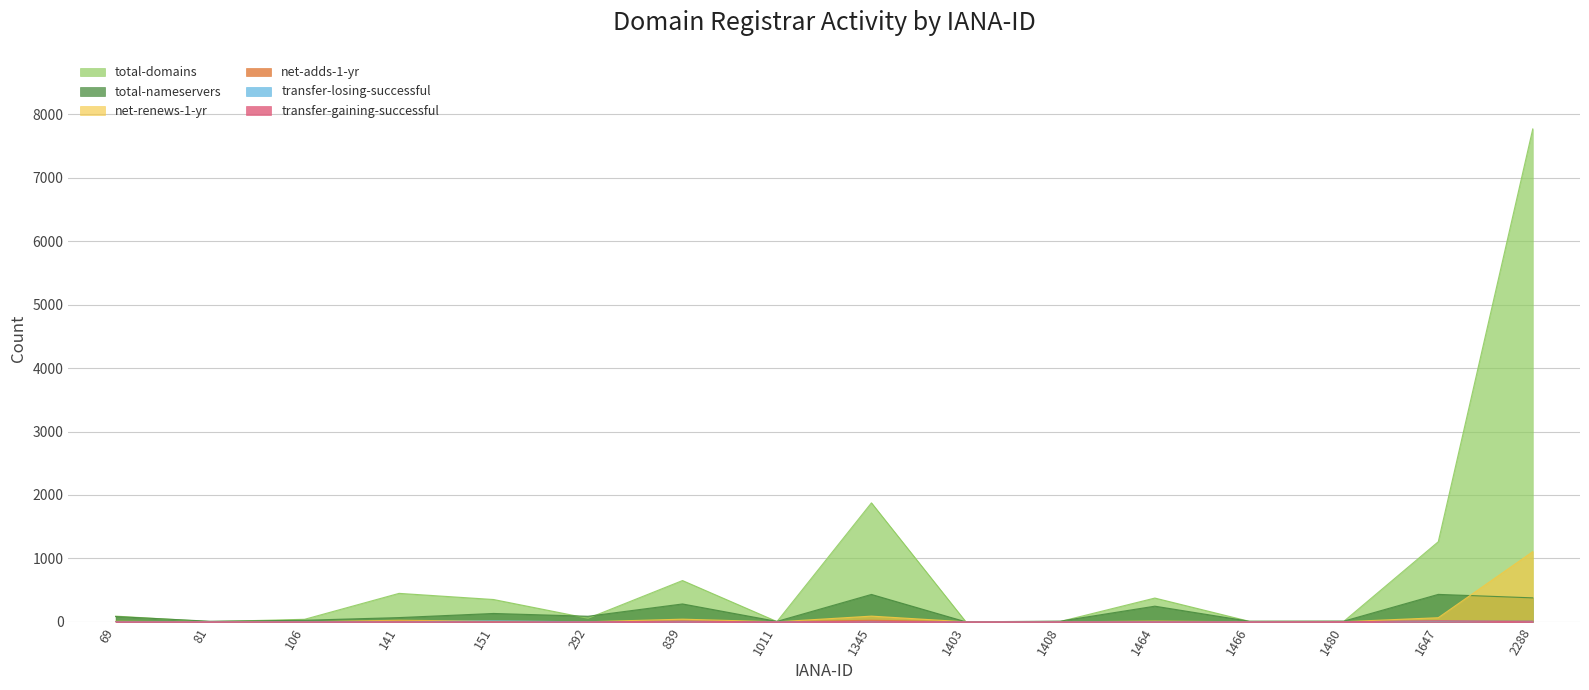

Reading left to right, what are all the values shown in this chart?

total-domains: 90	3	40	449	352	56	651	4	1876	0	6	375	8	8	1263	7772
total-nameservers: 83	9	25	67	132	88	282	7	432	0	11	247	9	11	433	378
net-renews-1-yr: 8	0	0	25	11	1	42	0	90	0	0	11	1	2	65	1106
net-adds-1-yr: 0	0	0	10	2	0	9	0	25	0	0	0	0	1	12	16
transfer-losing-successful: 1	0	1	0	15	0	3	0	4	0	0	1	0	0	11	9
transfer-gaining-successful: 0	0	0	1	0	0	10	0	9	0	0	0	0	2	16	1